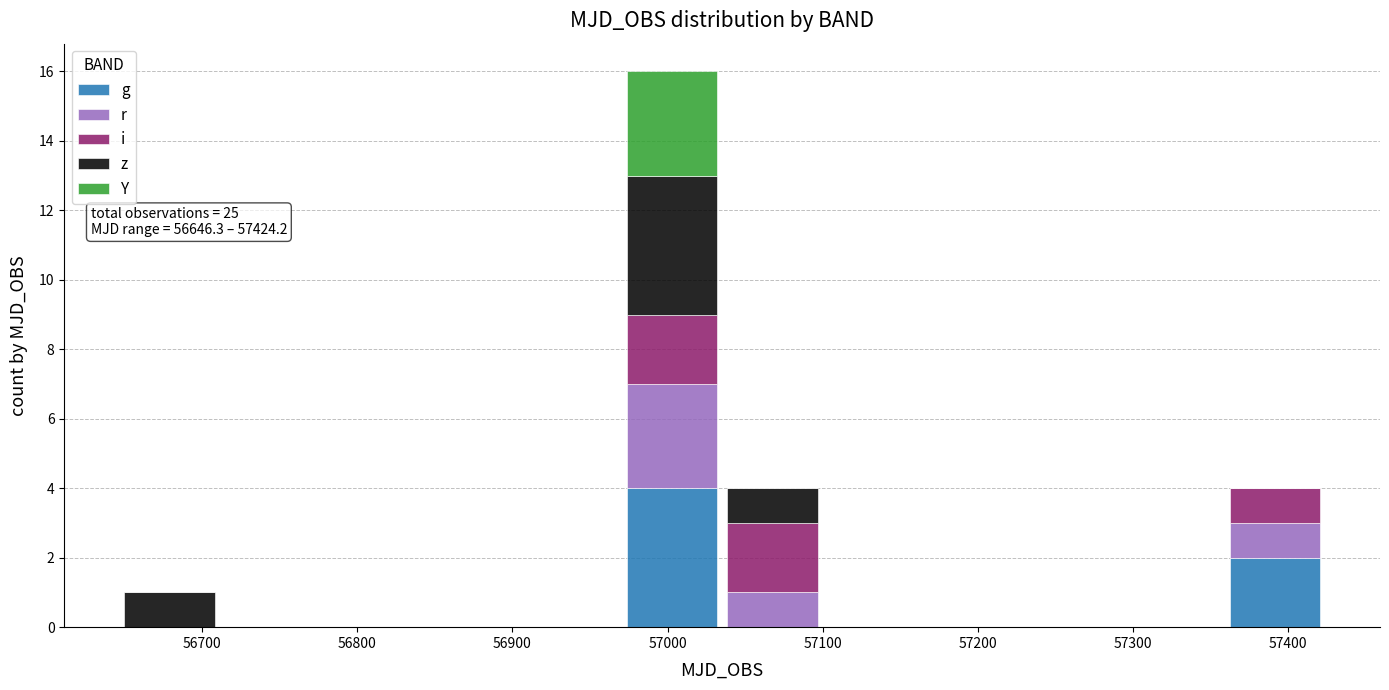

Which range on the x-axis has the tallest stacked bar (by total height)?

56970 to 57040